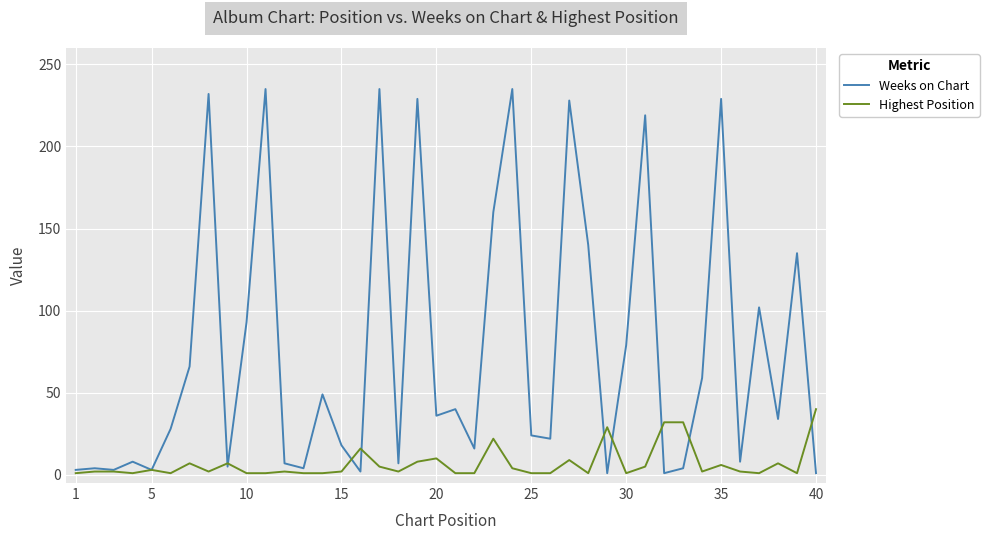

True or false: Weeks on Chart and Highest Position cross at least once.

True